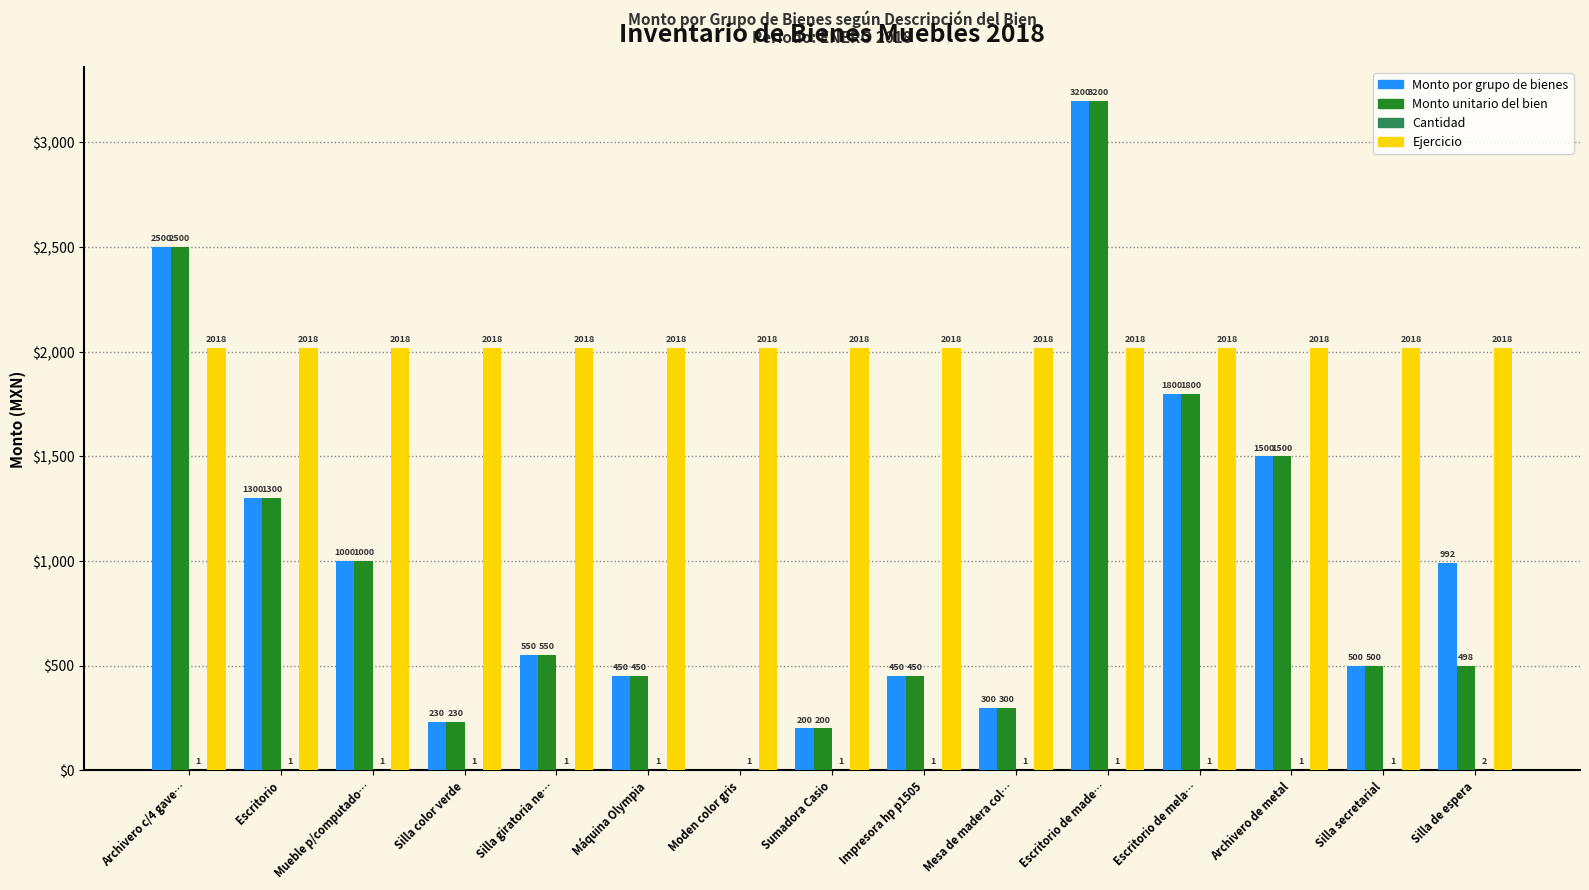

At which category does the chart reach its peak across all series?

Escritorio de made…